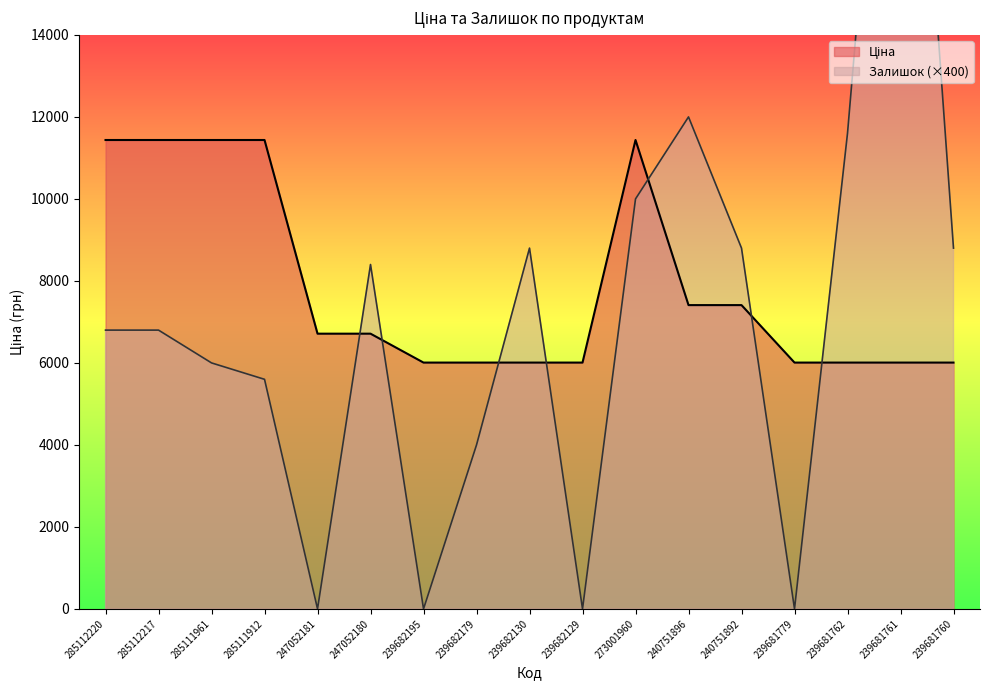

What are all the series names shown in the legend?

Ціна, Залишок